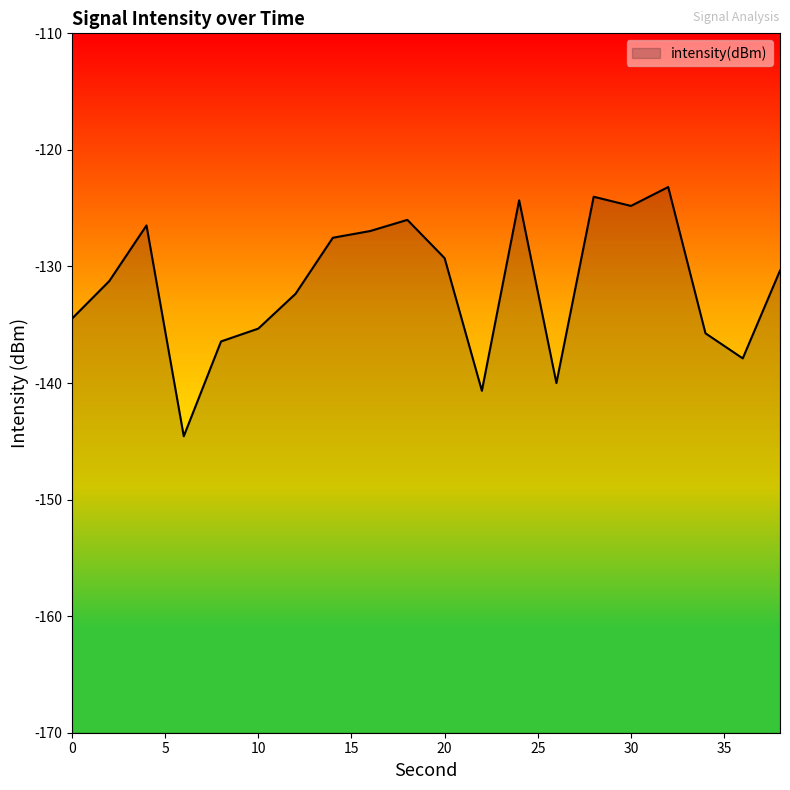

What is the change in value from 36 to 38?

+7.5